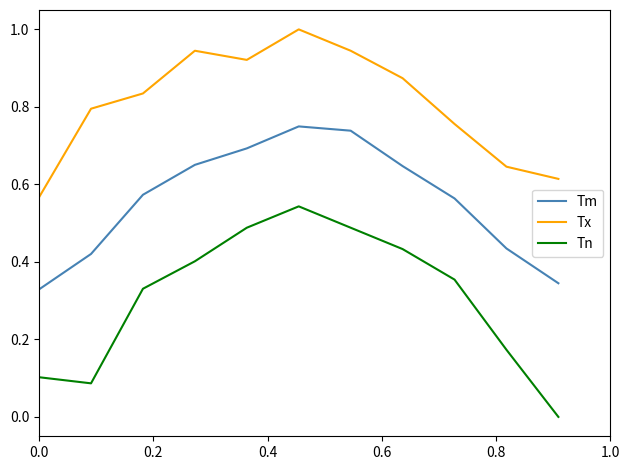

Which series has the largest total across all categories?

Tx